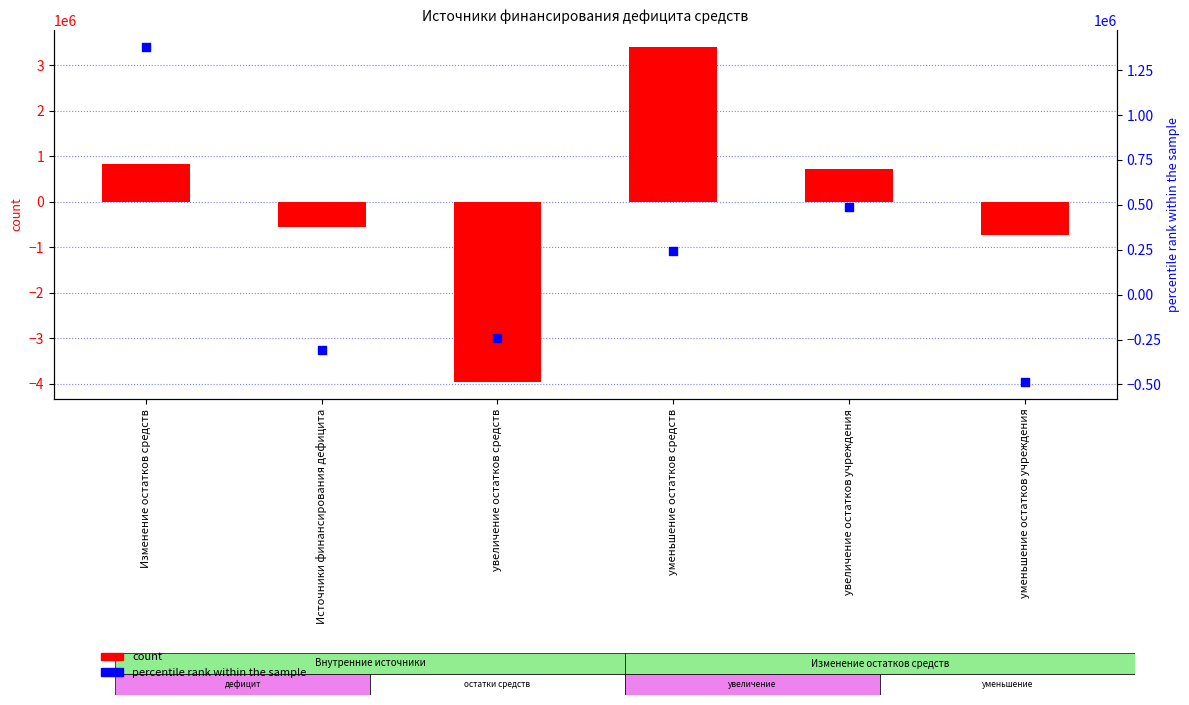

At how many categories does at least one series exceed -3368145?

6